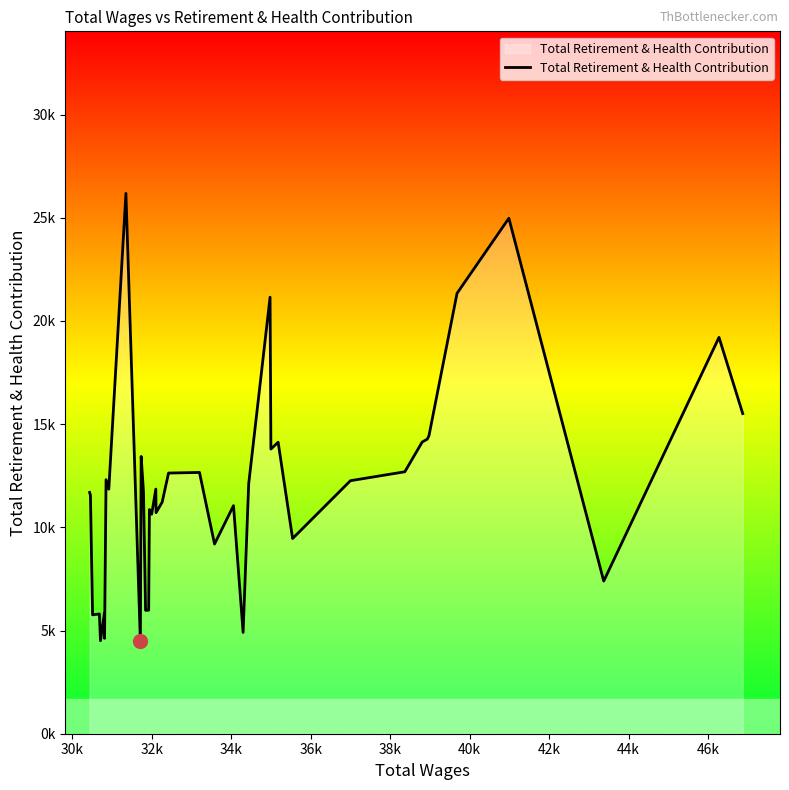

Does the chart have visible grid lines?

No